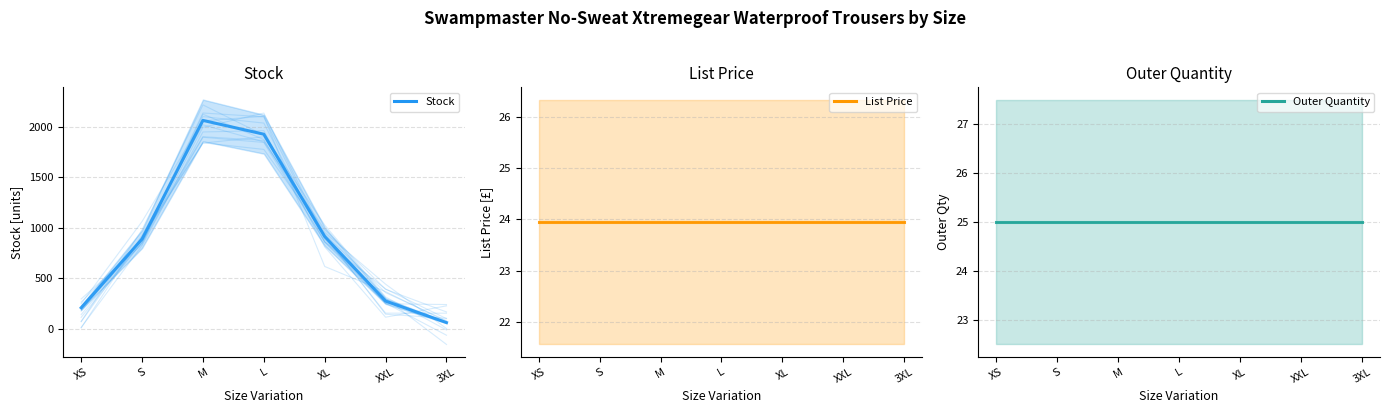

True or false: Stock has a value of 302.9 at XS.

False